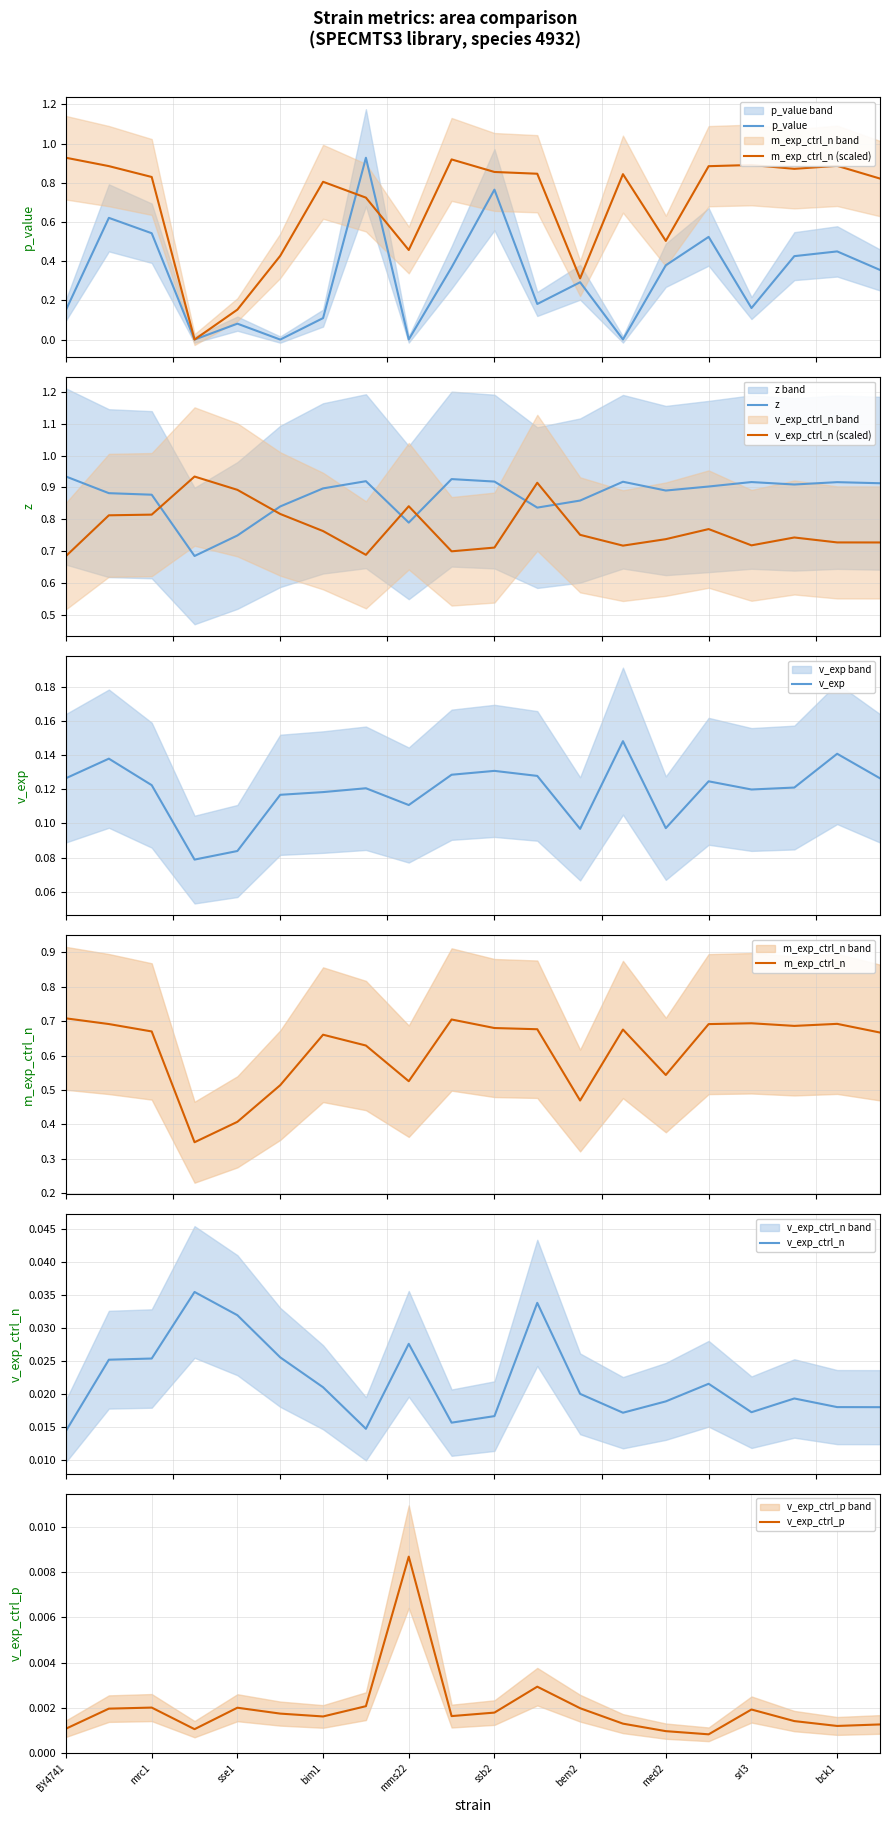

Which series has the largest total across all categories?

z